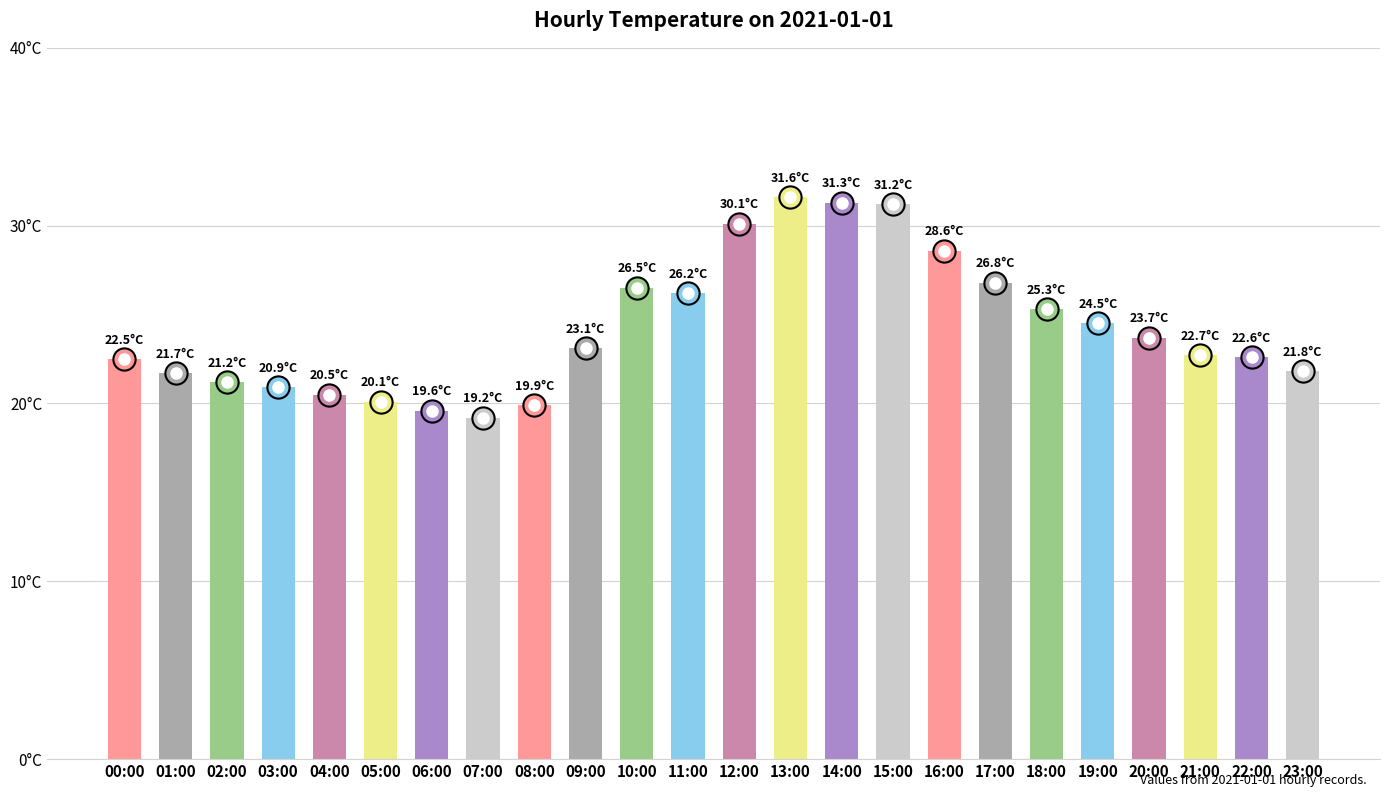

Count the number of values greater than 23.

12